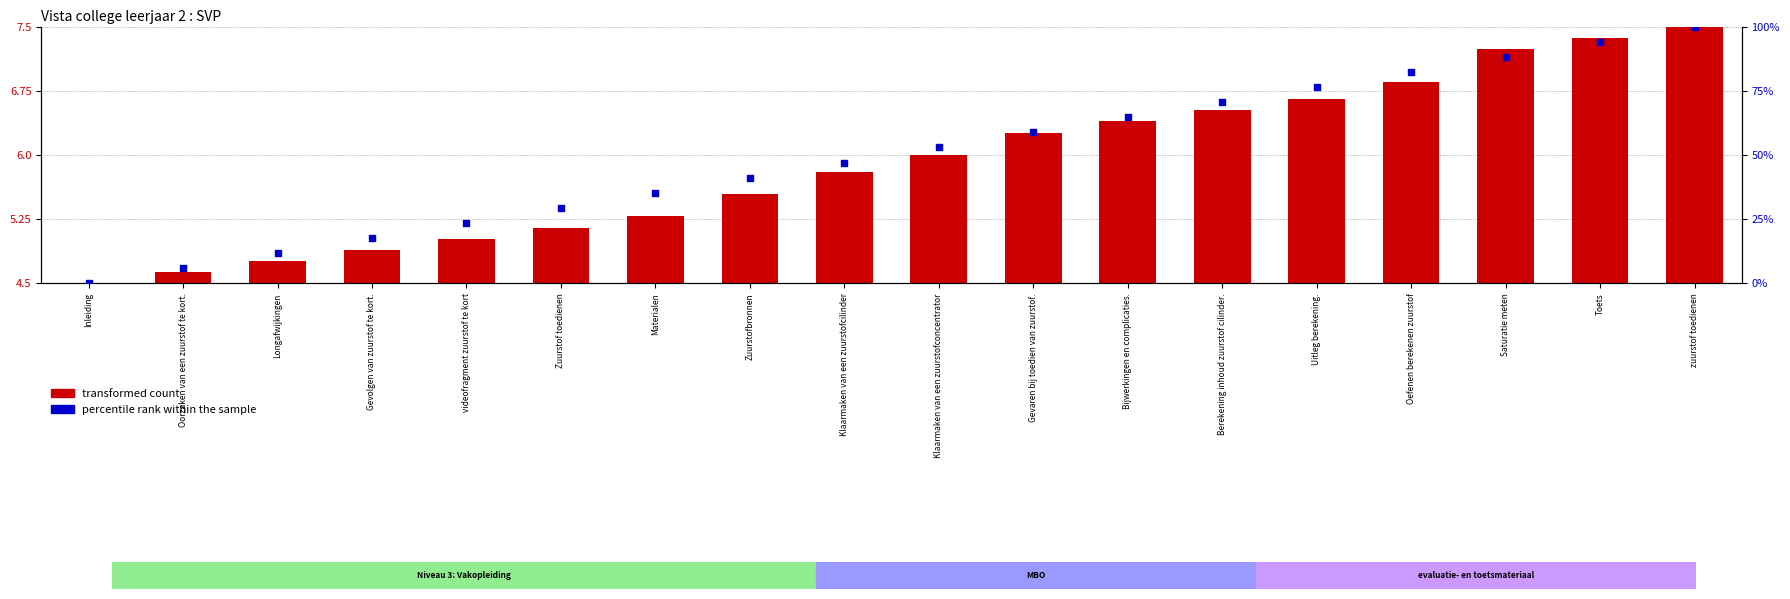

Which series has the largest Y range (max minus min)?

percentile rank within the sample